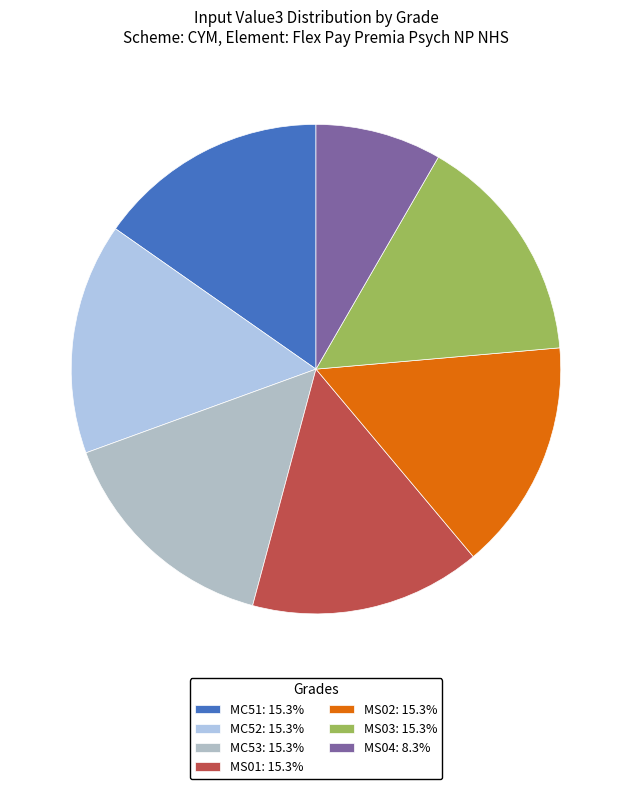

How many segments does this pie chart have?

7